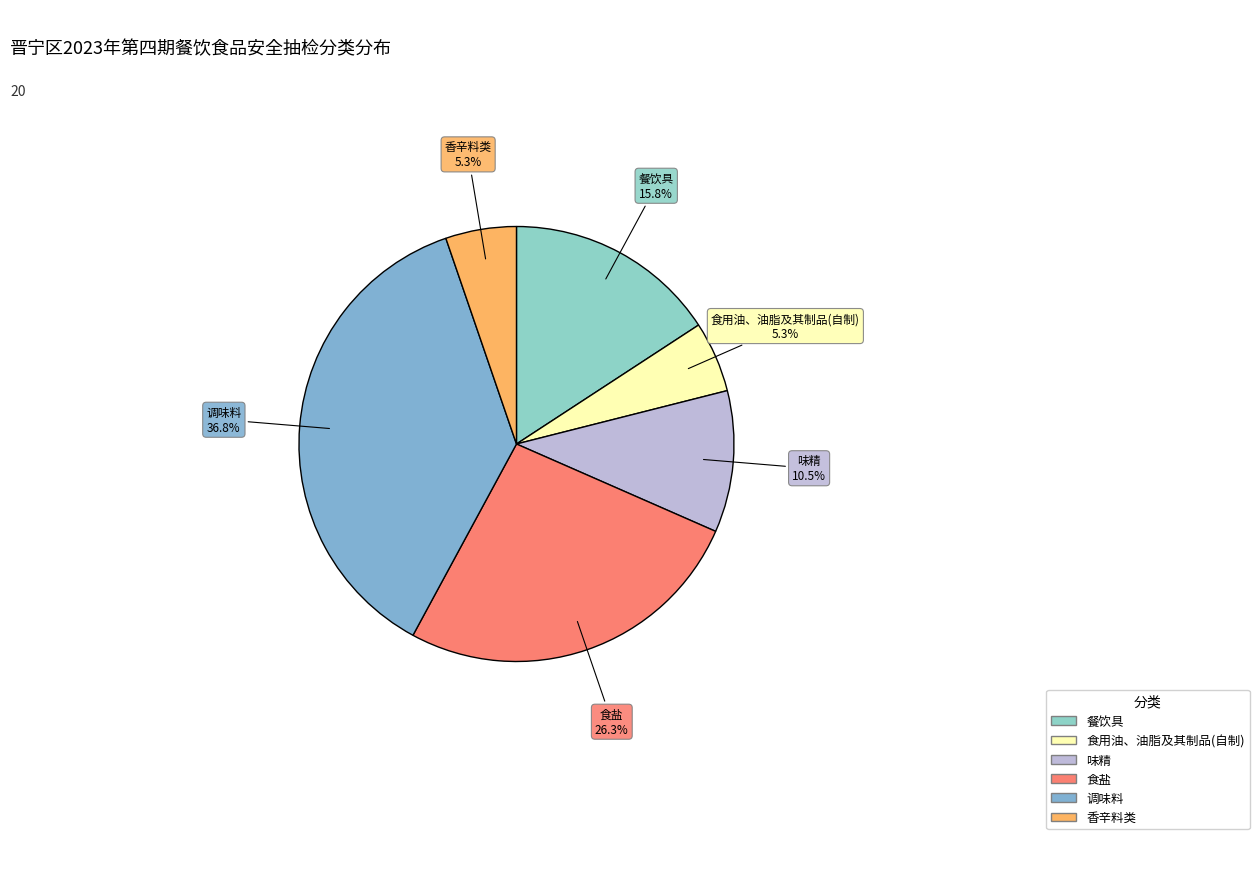

To the nearest percent, what percentage of the pie is 食盐?

26%